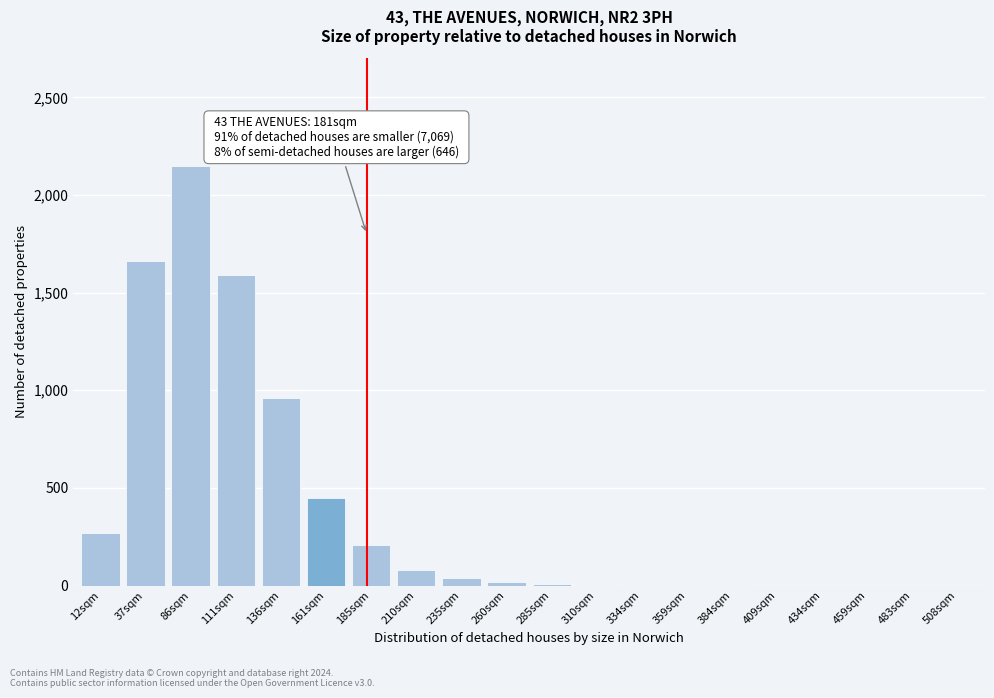

Which has a higher value, 111sqm or 185sqm?

111sqm